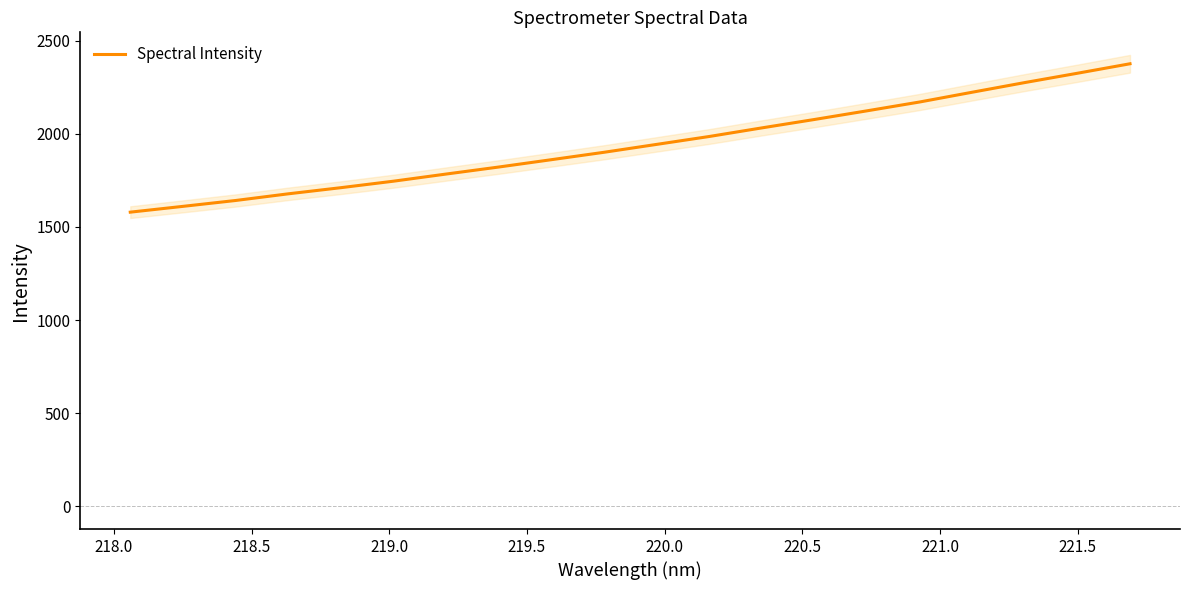

What is the lowest value of the Spectral Intensity series?

1579.4